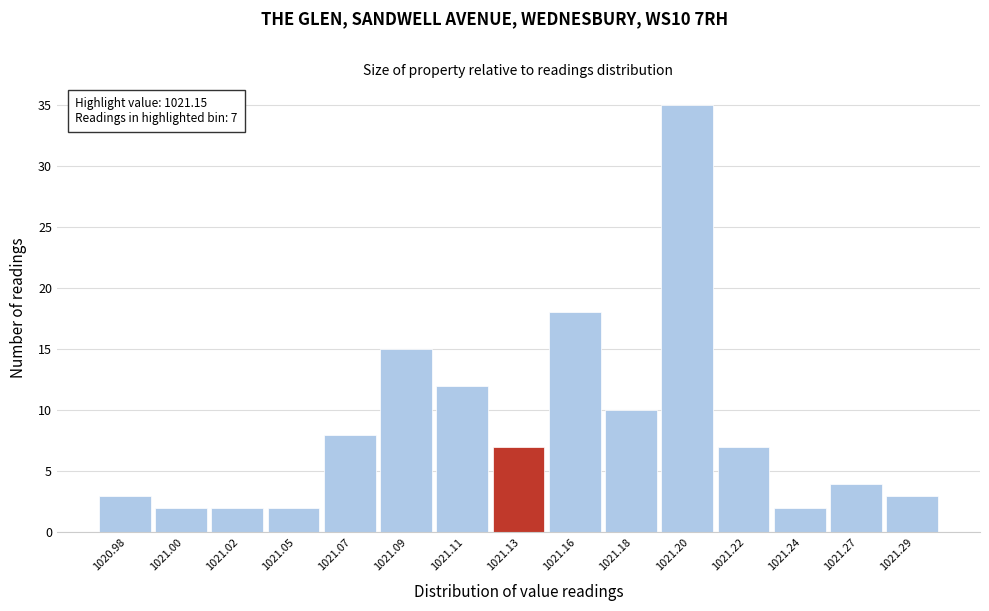

Reading left to right, transcribe all the data shown in this chart.

3	2	2	2	8	15	12	7	18	10	35	7	2	4	3